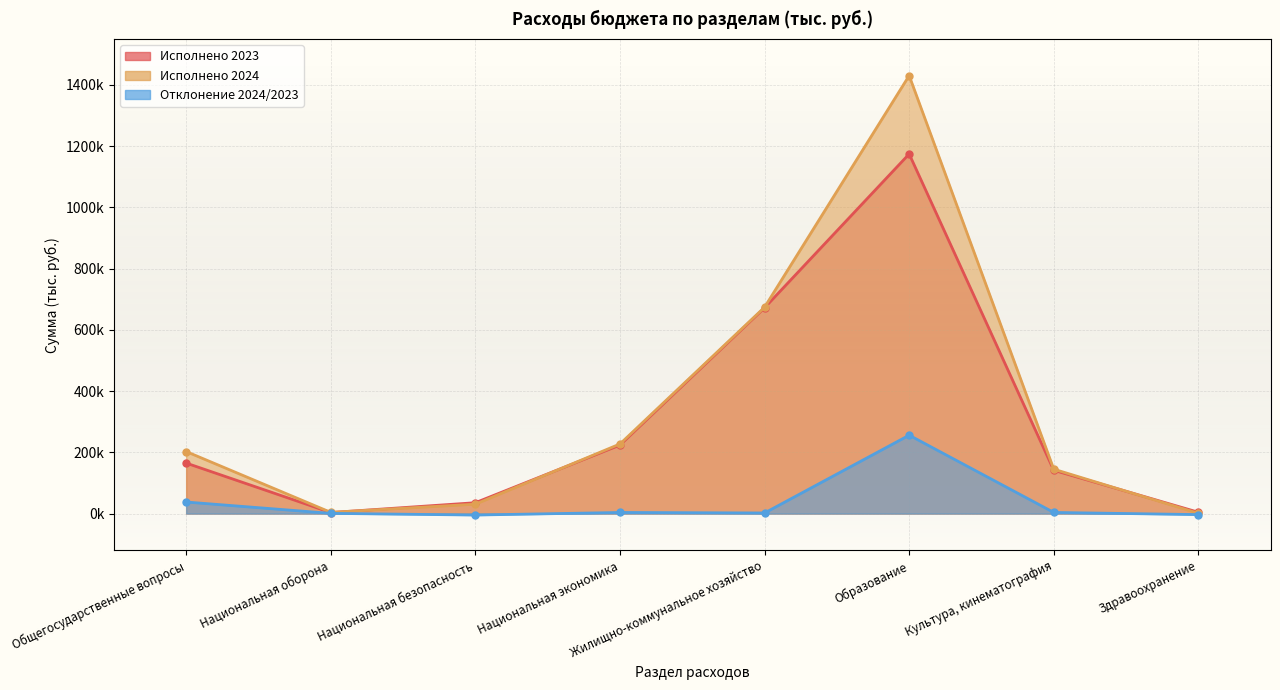

What is the difference between the second highest and second lowest values in the Отклонение 2024/2023 series?

41119.6